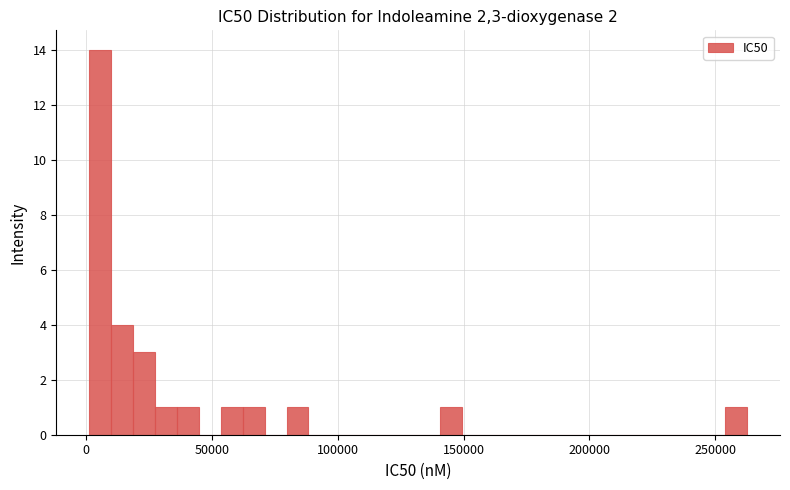

Read against the x-axis, roughly where is the centre of the tallest bar?

5000